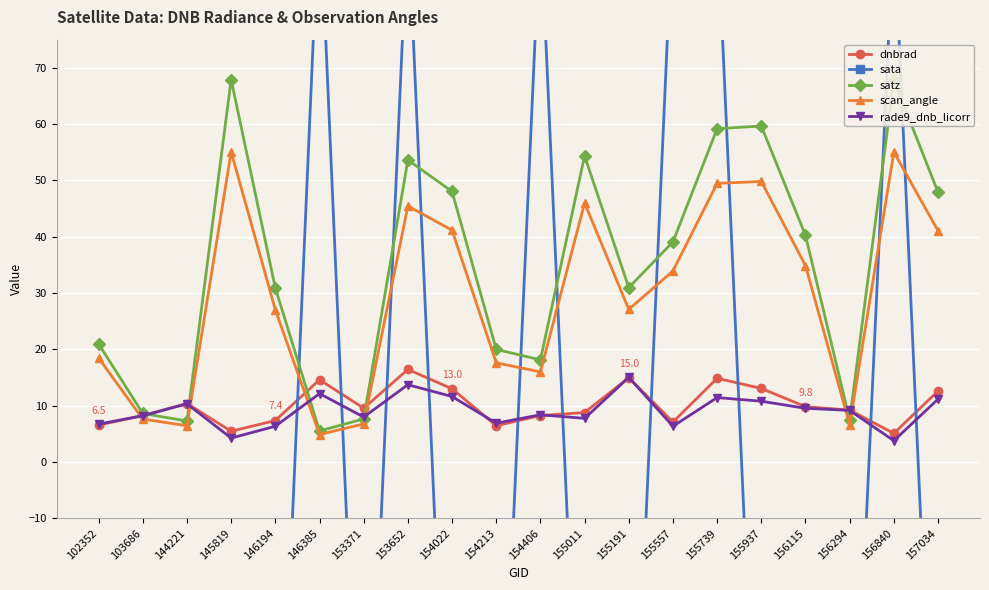

Between 156294 and 102352, which is larger?

156294